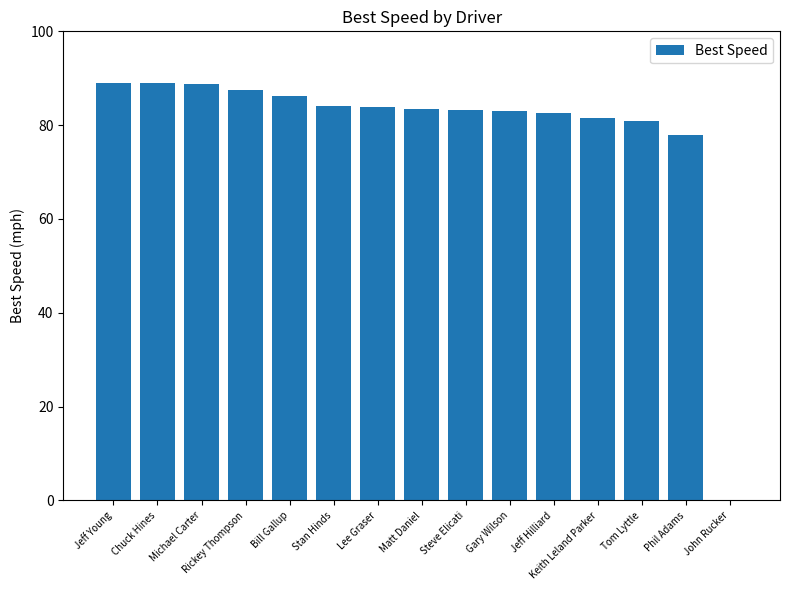

Is it true that the value at Gary Wilson is 83.0?

True